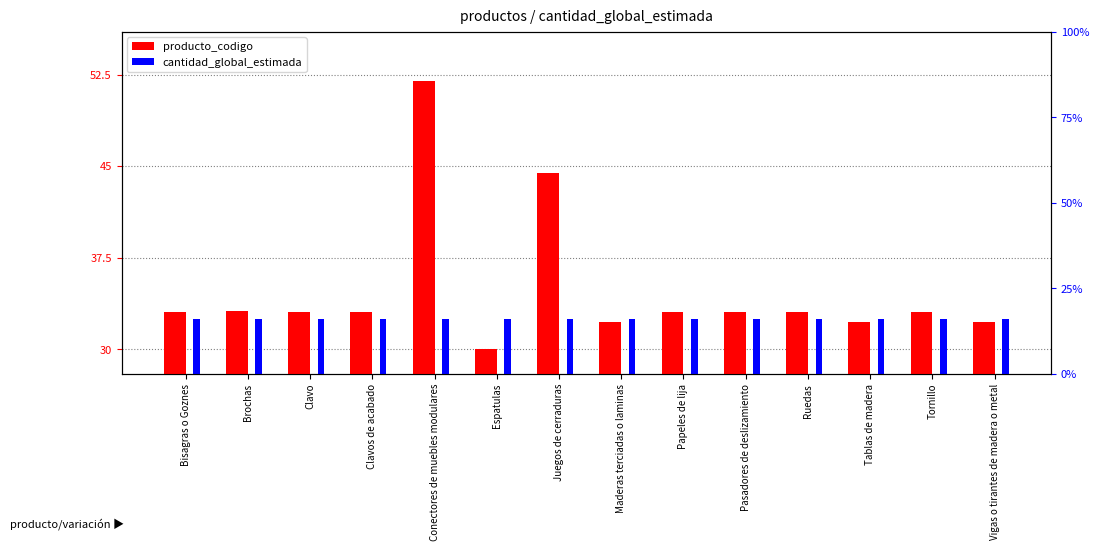

Are the bars horizontal?

No